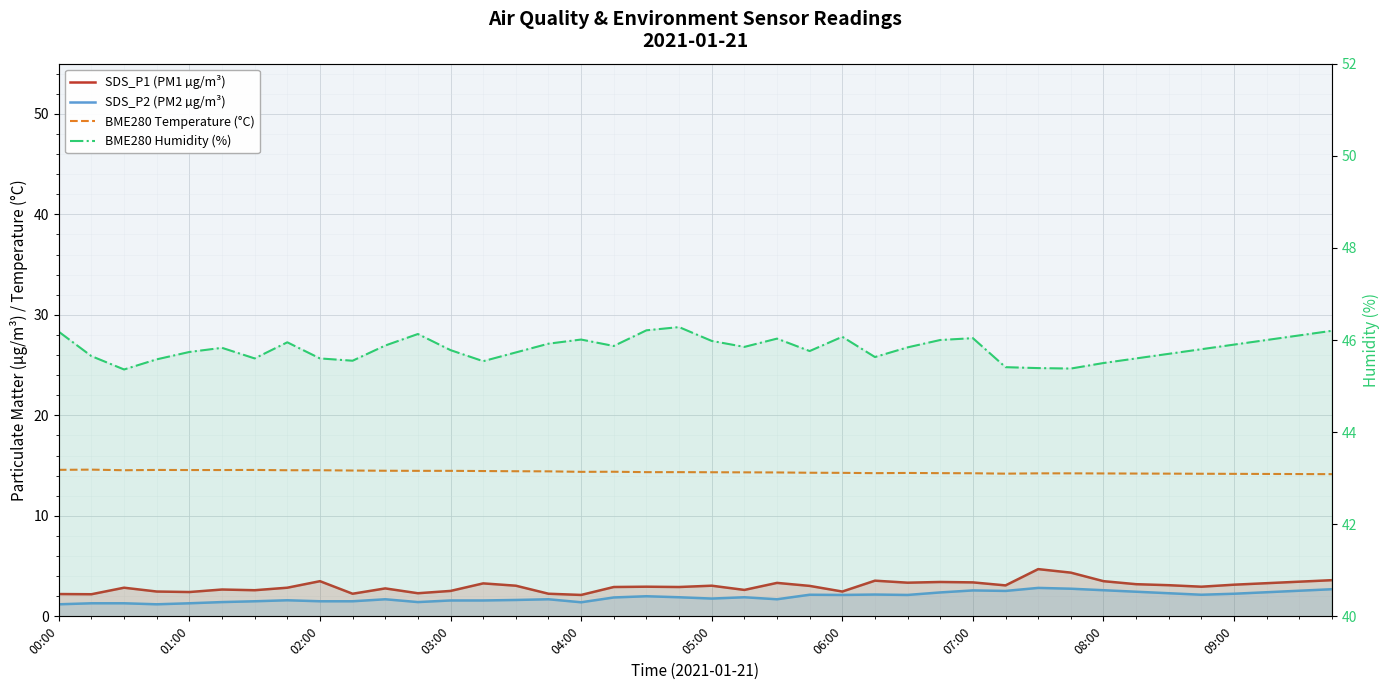

What is the sum of the SDS_P2 (PM2 µg/m³) values at 23 and 25?

4.3